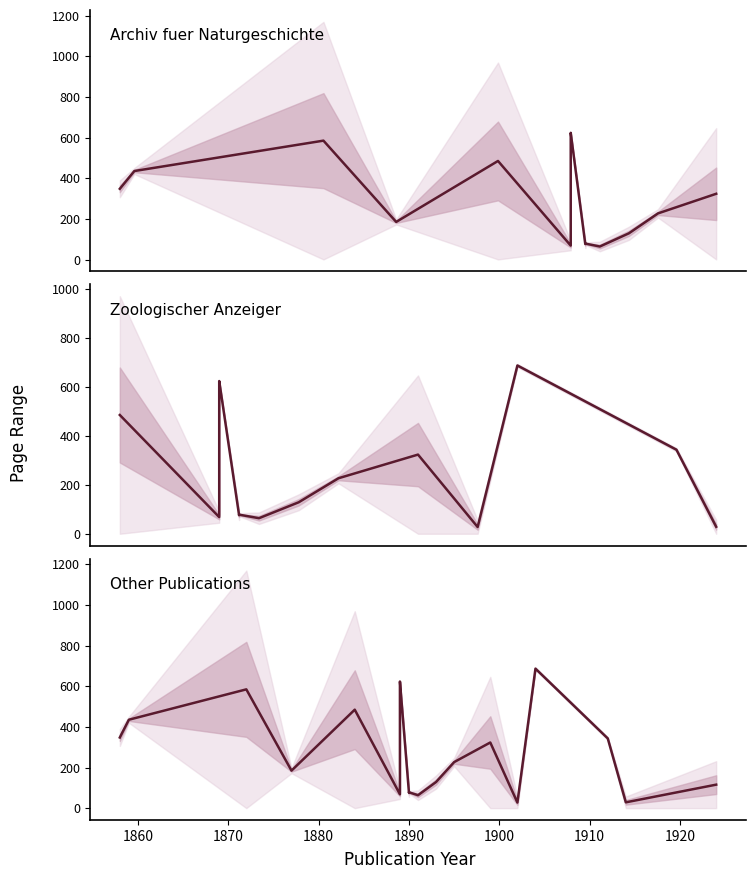

What is the value of the Page Start point at the 14th from the left?

46